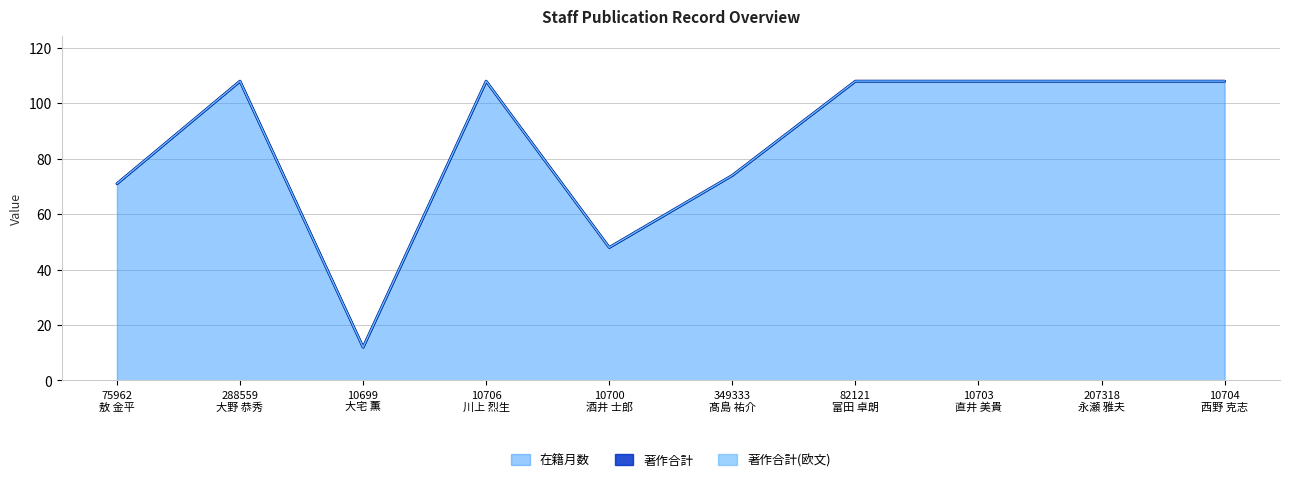

How many lines are shown in the chart?

3